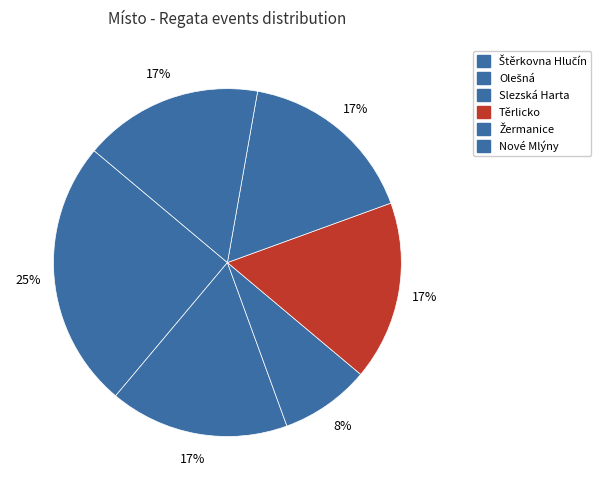

Rank the categories by value from lowest to highest.

Slezská Harta, Olešná, Těrlicko, Žermanice, Nové Mlýny, Štěrkovna Hlučín